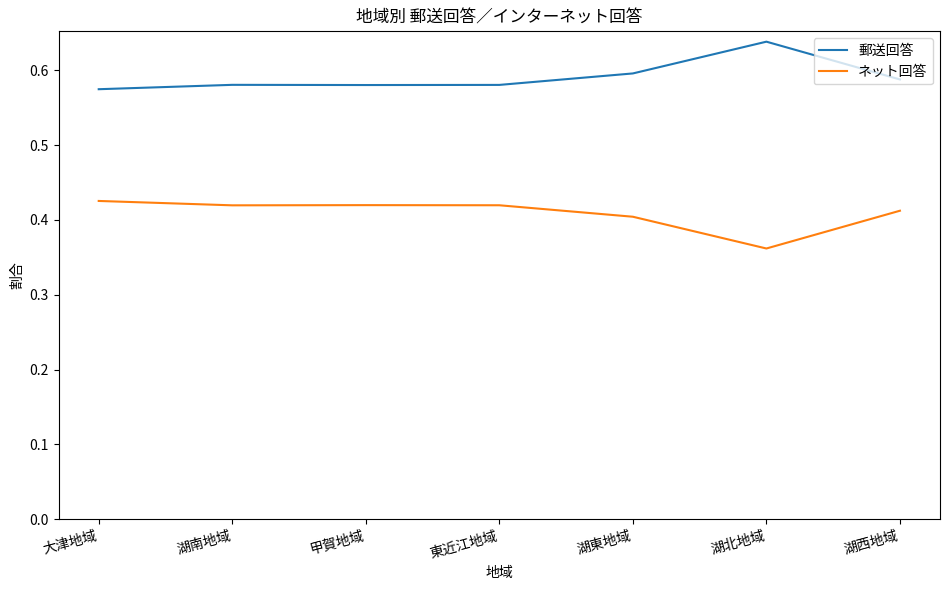

What is the sum of the ネット回答 values at 湖北地域 and 湖東地域?

0.8